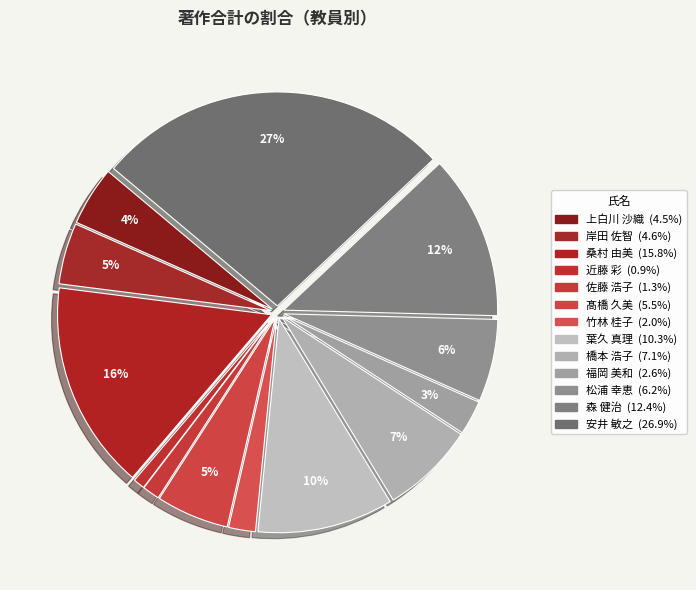

Count the number of slices in the pie.

13